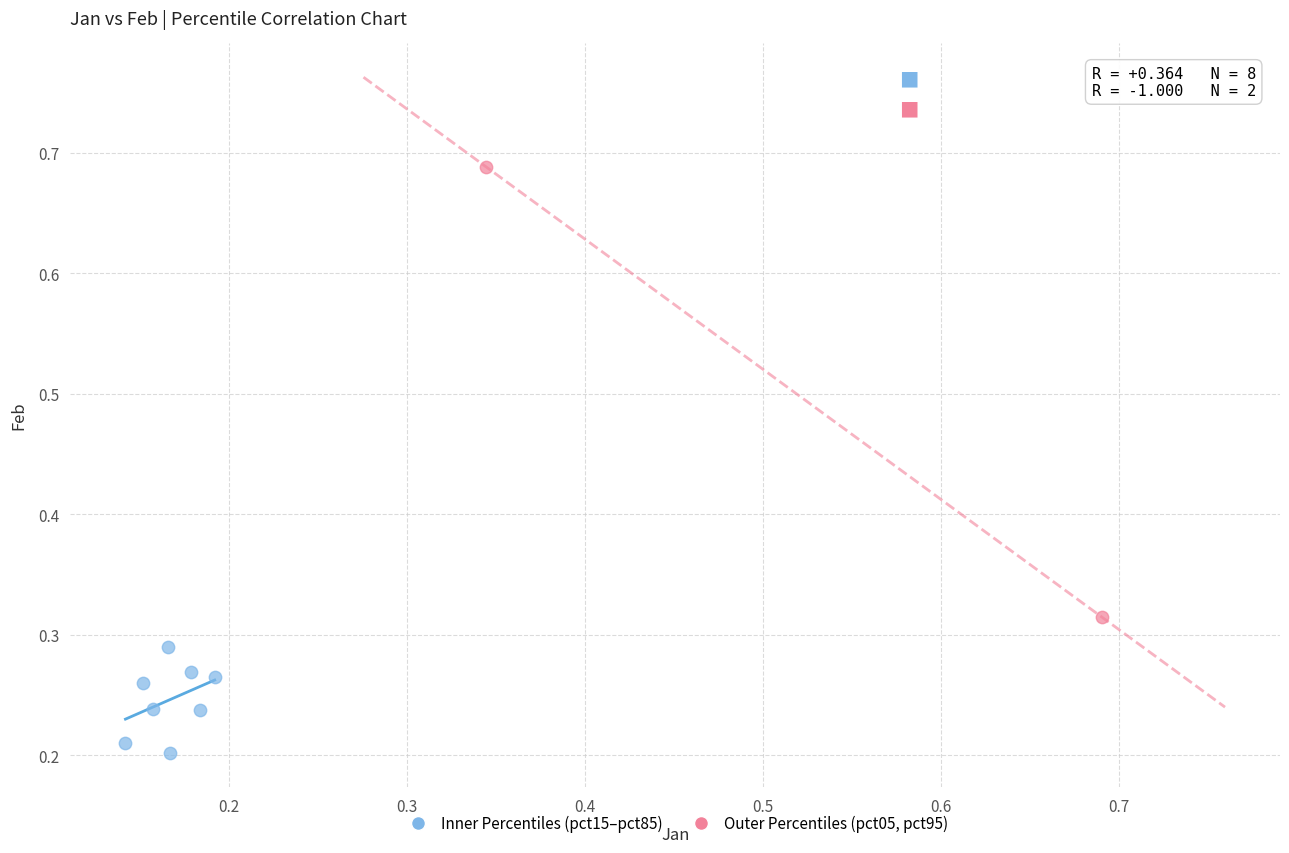

Which series contains the highest Y value?

Outer Percentiles (pct05, pct95)